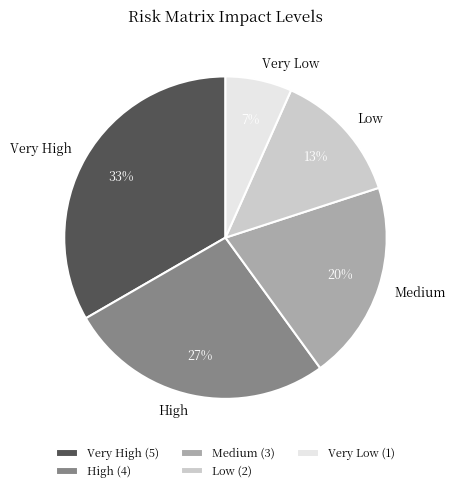

What percentage is the Low slice, to the nearest percent?

13%